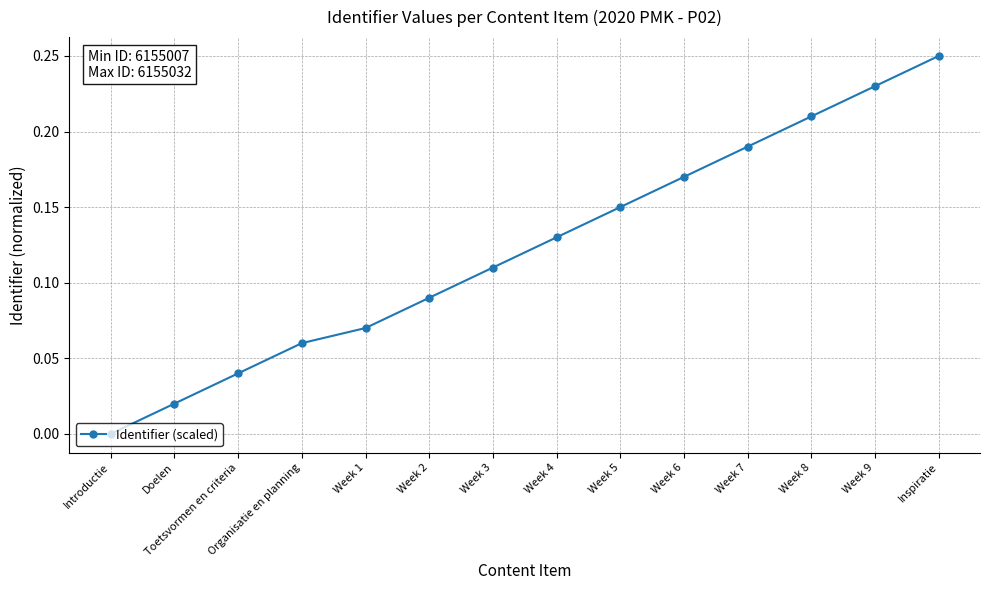

What is the label of the 10th point from the left?

Week 6